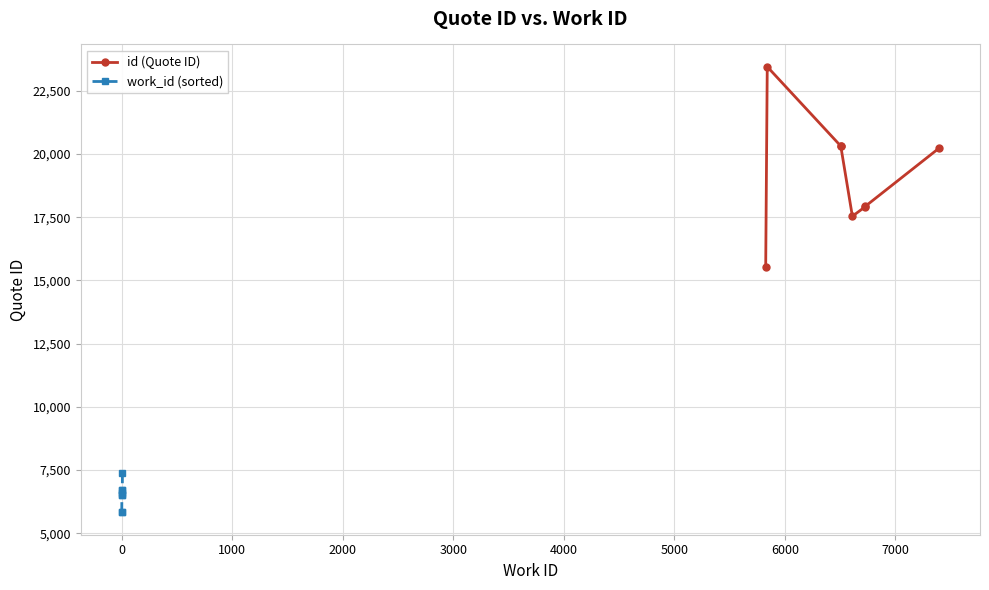

What is the value of the work_id (sorted) point at the 2nd from the left?

5841